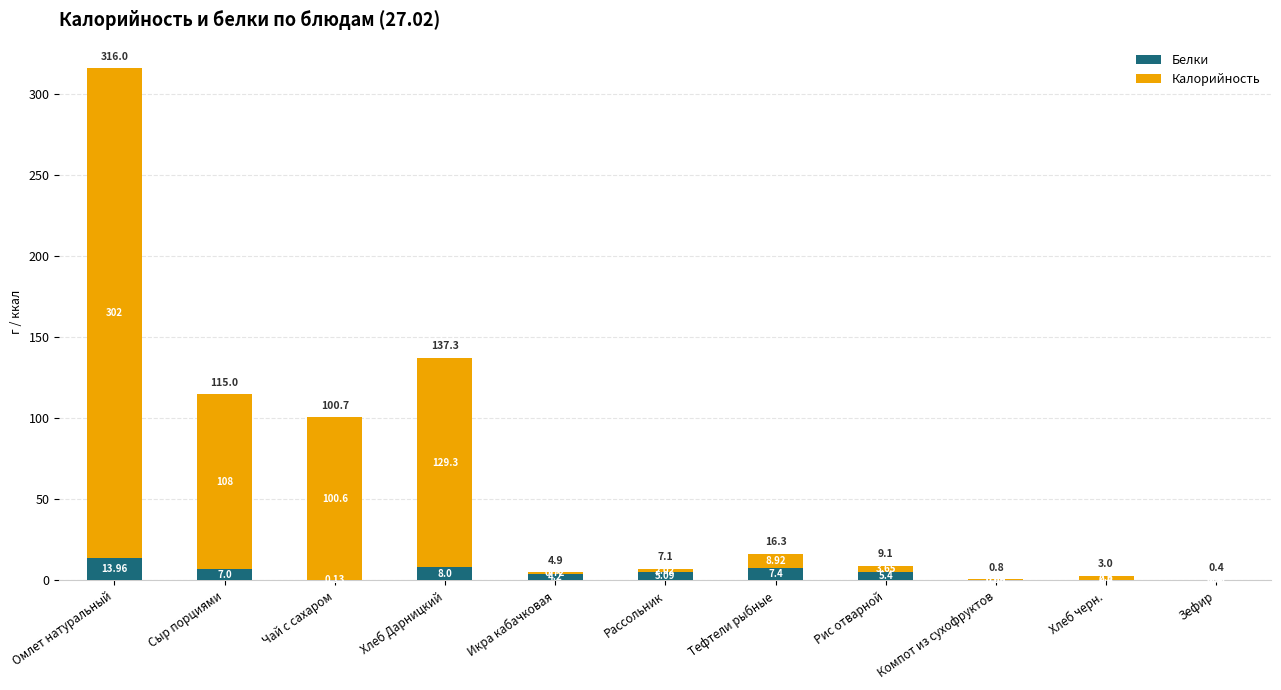

What is the sum of all Белки values?

51.7